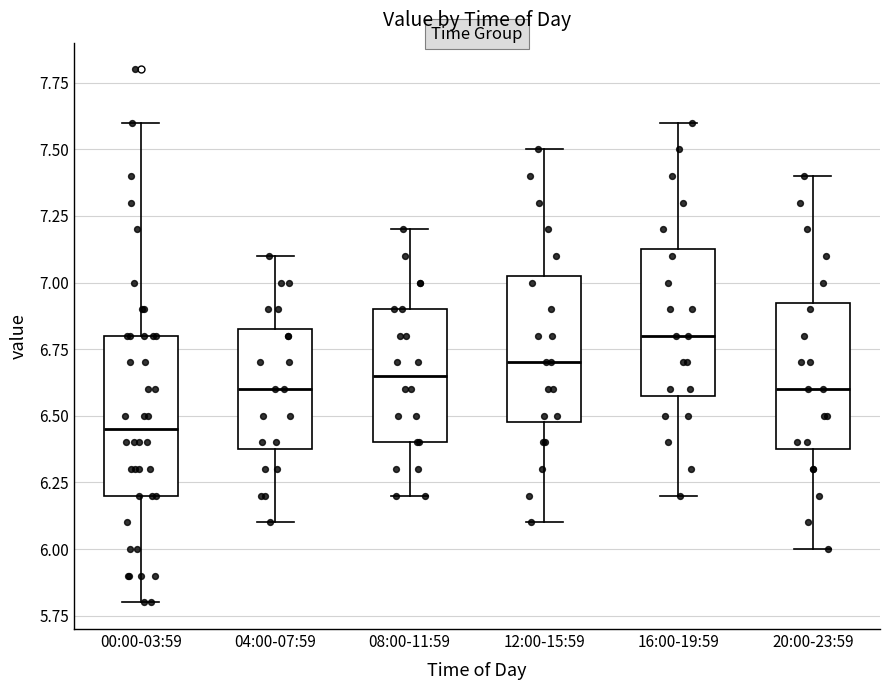

Which box has the lowest median line?

00:00-03:59